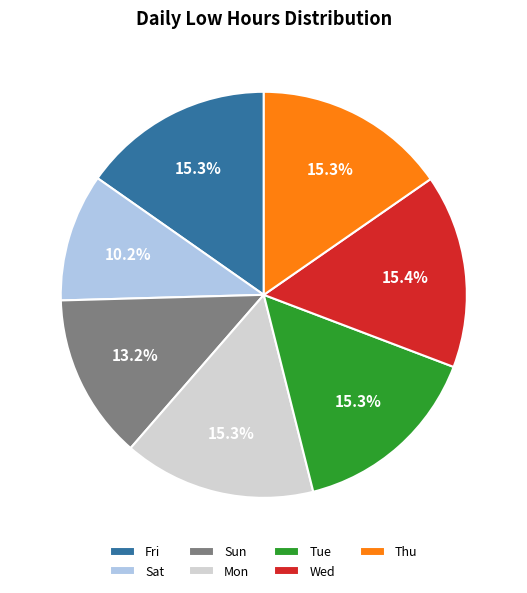

Count the number of slices in the pie.

7